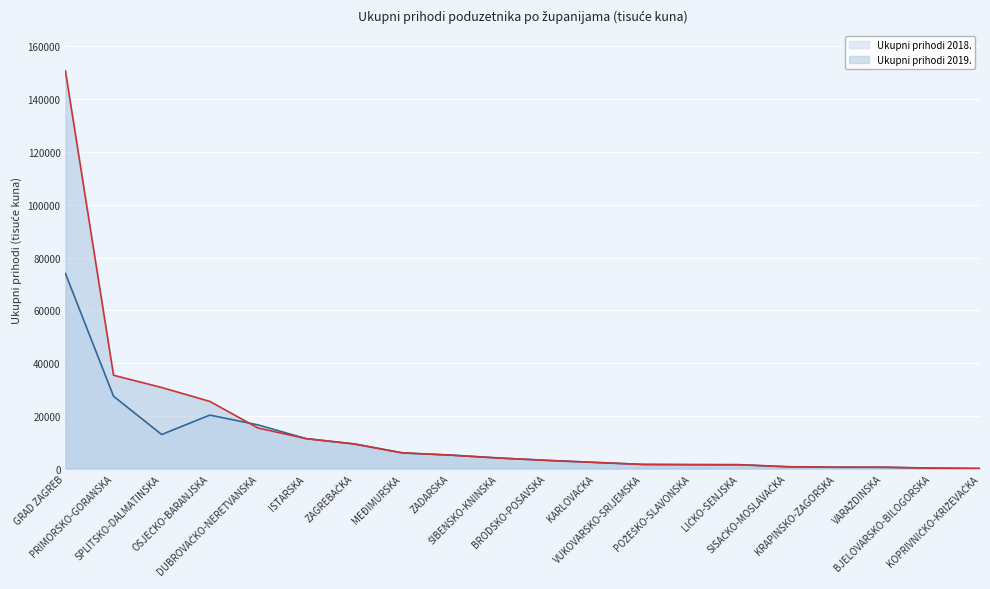

After their last crossing, which series has the higher values: Ukupni prihodi 2018. or Ukupni prihodi 2019.?

Ukupni prihodi 2018.